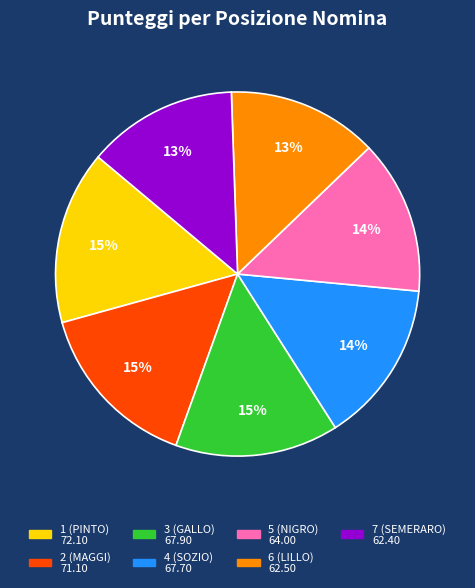

Combined, do 3 (GALLO) and 4 (SOZIO) account for over 50%?

No